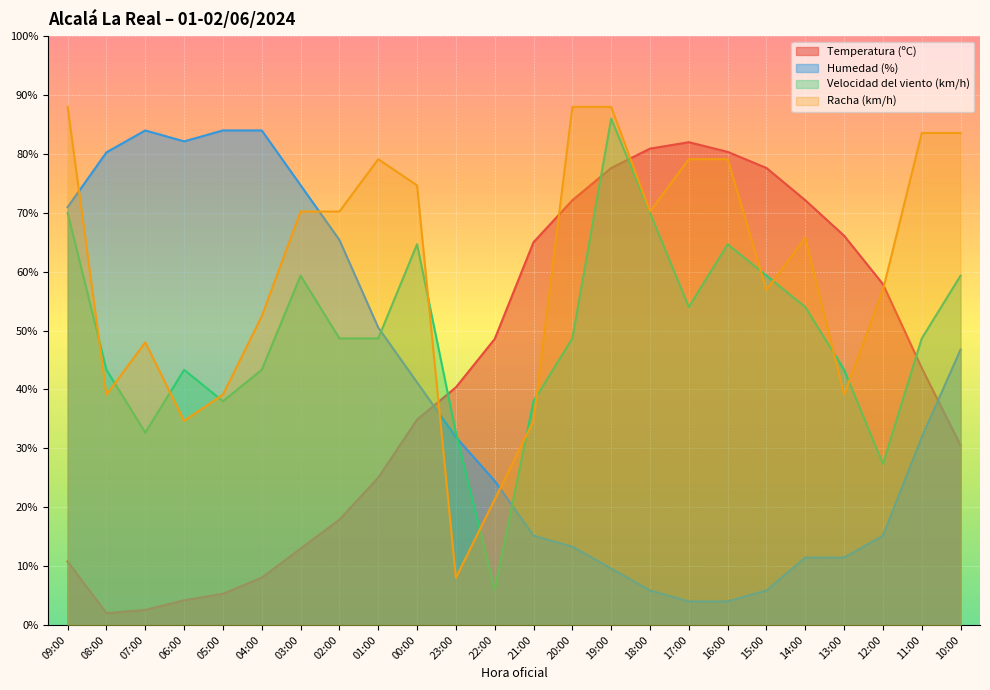

What is the minimum value shown in the chart?

2.0